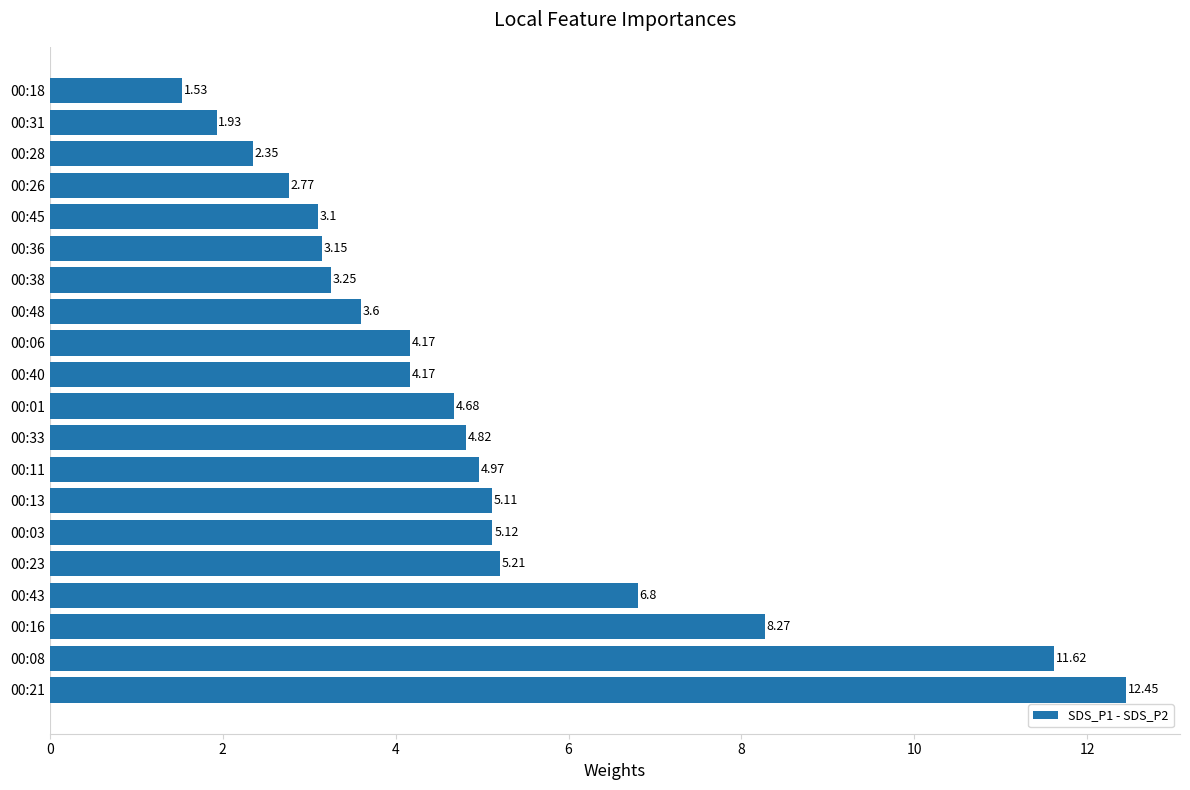

What is the sum of all values?

99.1